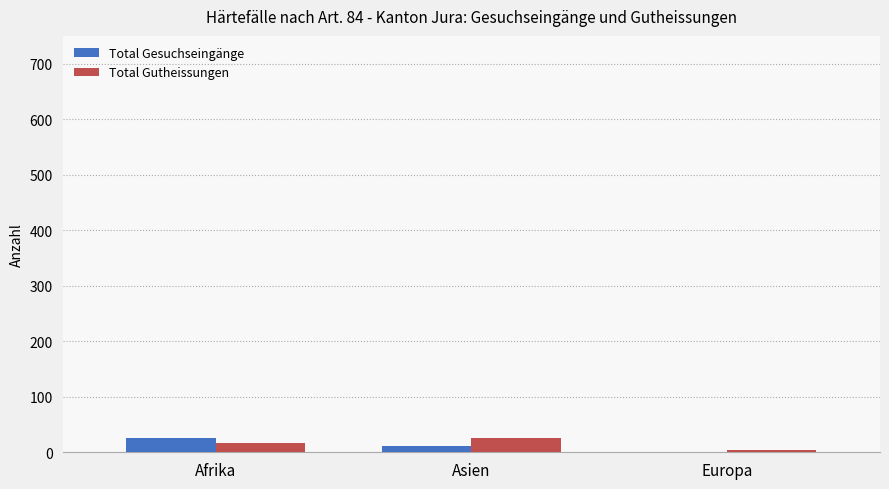

Reading left to right, list all the values displayed in this chart.

Total Gesuchseingänge: Afrika=25	Asien=12	Europa=0
Total Gutheissungen: Afrika=16	Asien=25	Europa=4